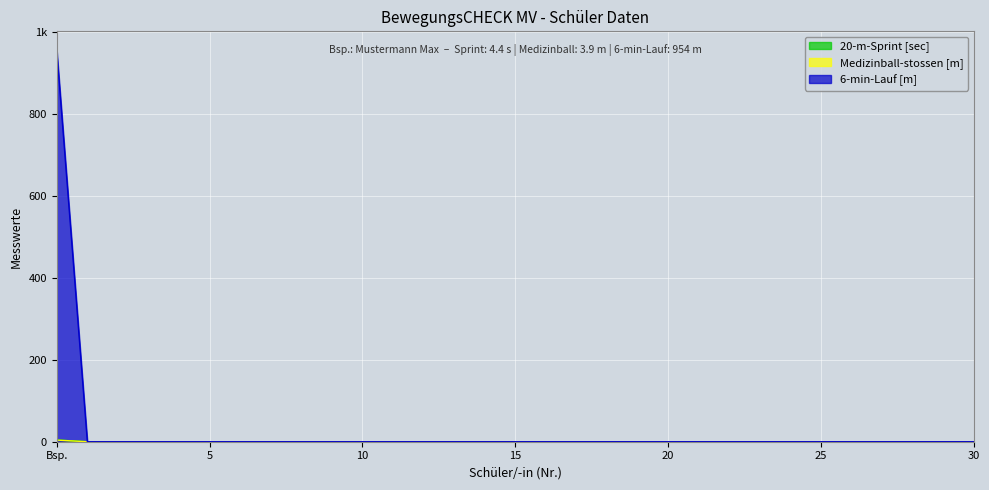

Does the chart display data point markers on the line(s)?

No